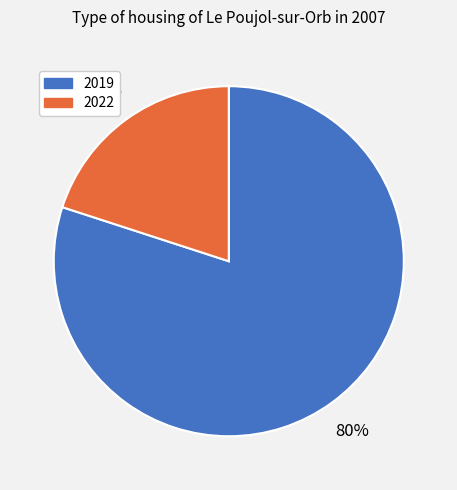

To the nearest percent, what is the difference between the 2019 and 2022 slice percentages?

60%